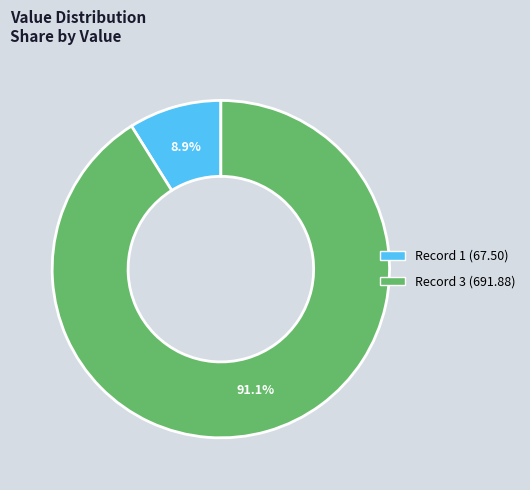

Does any single category account for the majority?

Yes